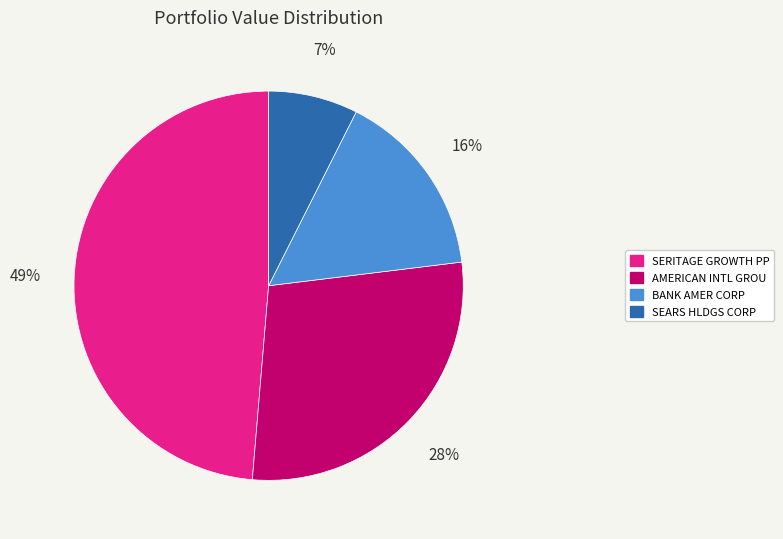

To the nearest percent, what is the average slice percentage?

25%